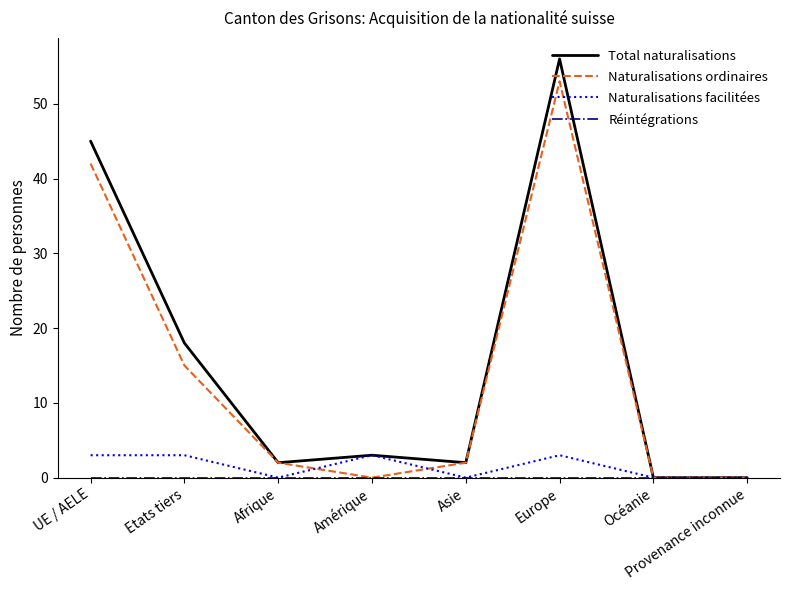

Which series has the largest total across all categories?

Total naturalisations